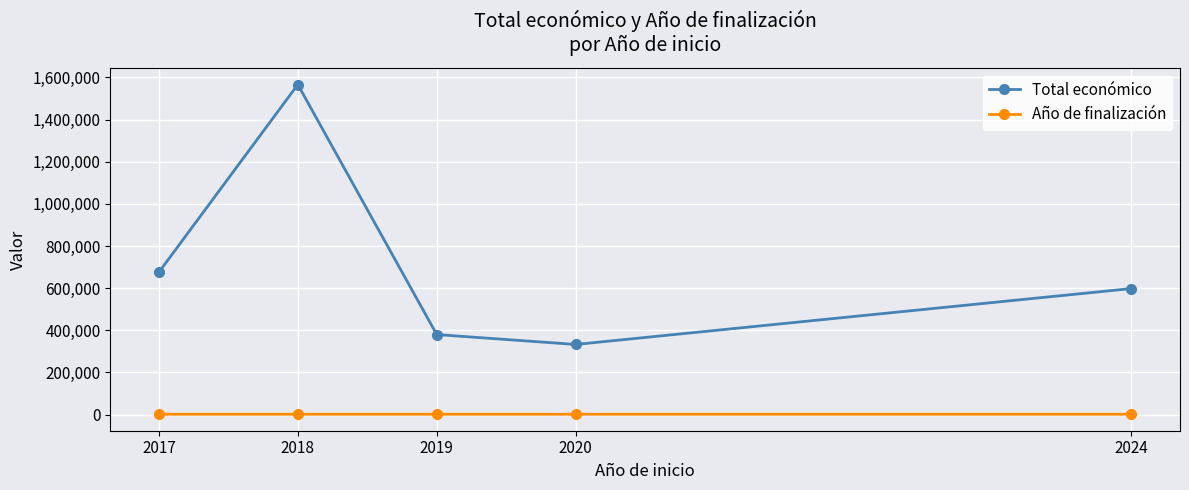

What are all the series names shown in the legend?

Total económico, Año de finalización